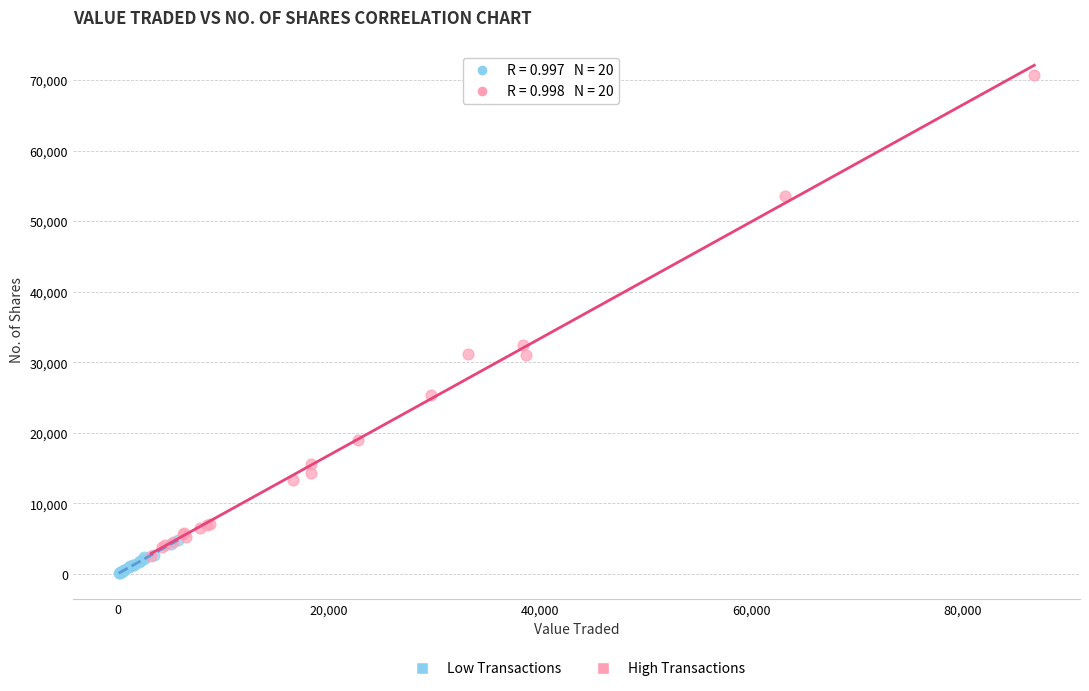

What are all the series names shown in the legend?

Low Transactions, High Transactions